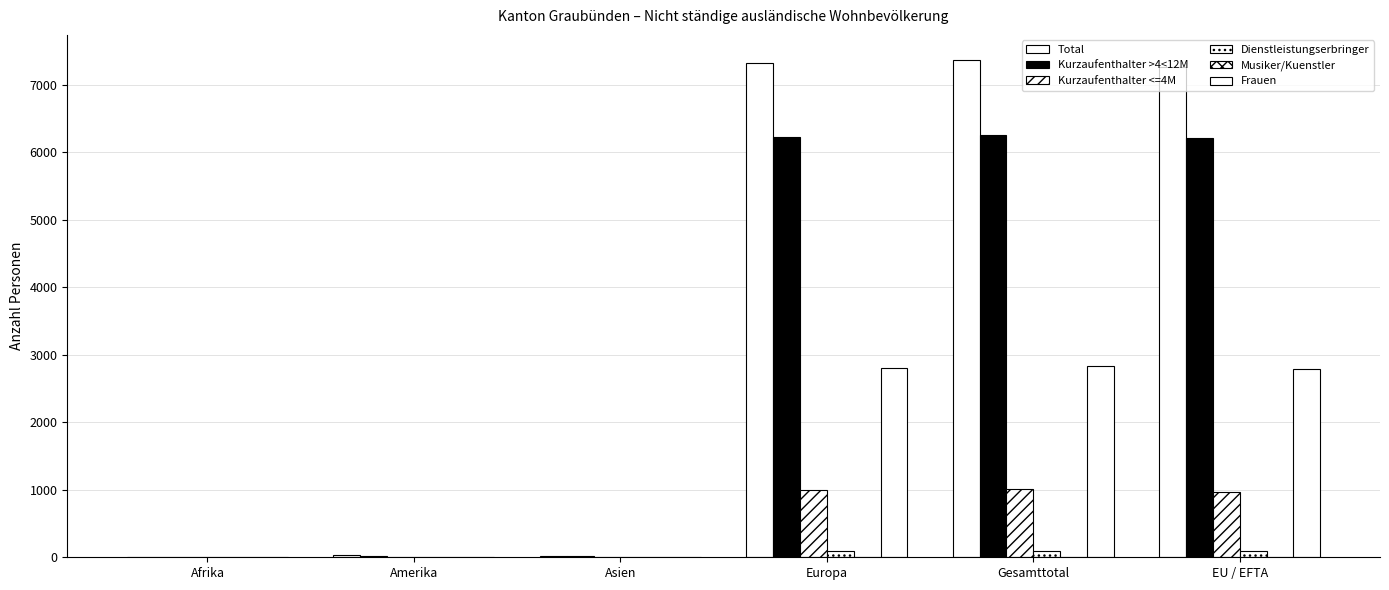

What is the difference between the maximum and second lowest values in the Musiker/Kuenstler series?

7